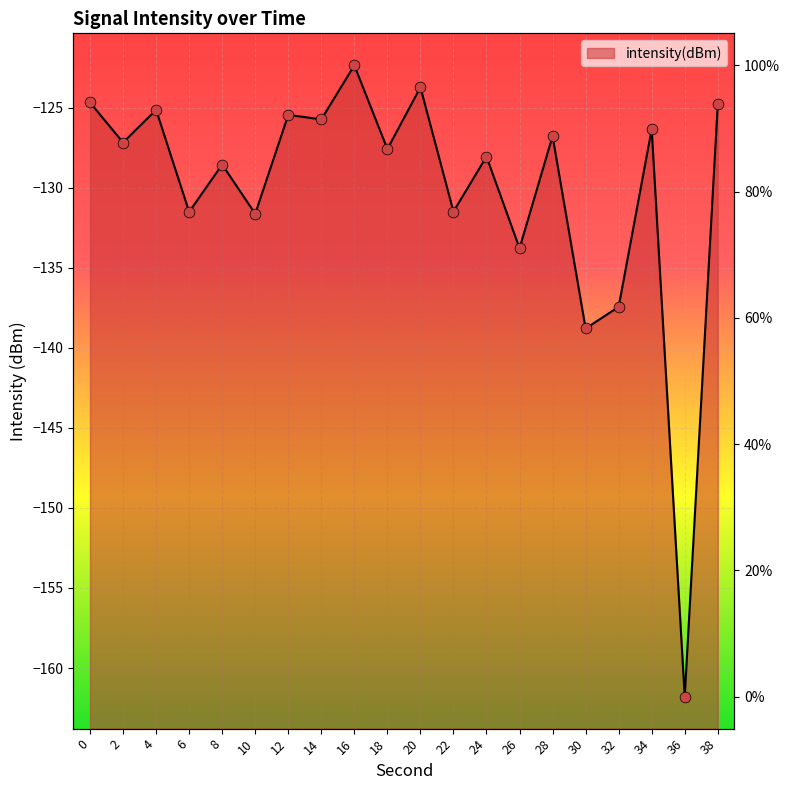

Which has a higher value, 10 or 32?

10